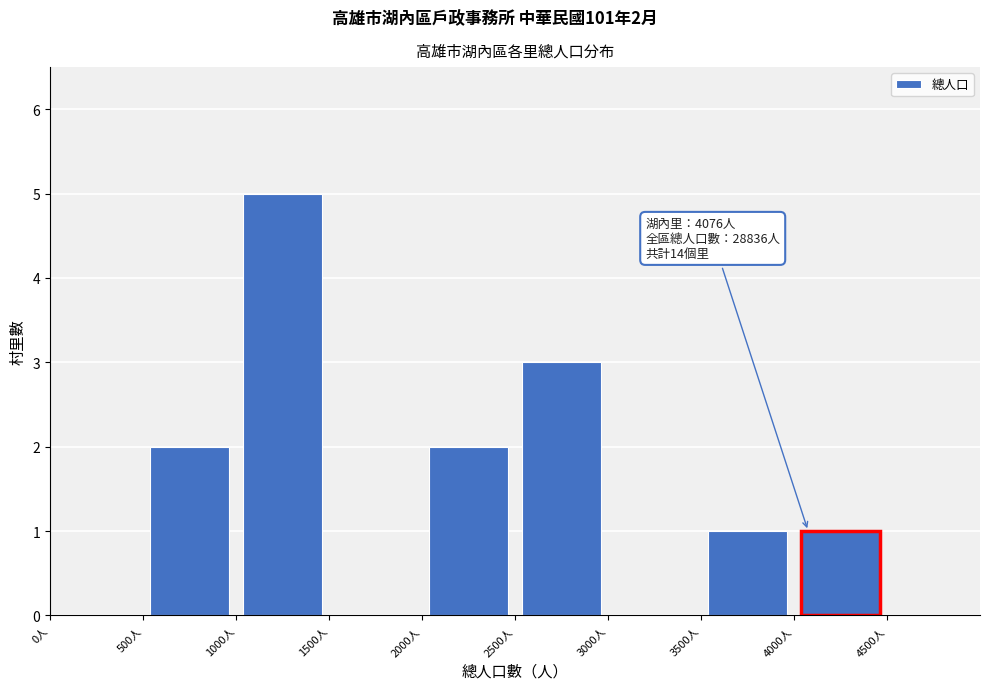

Over which range of the x-axis is the bar tallest?

1000 to 1500